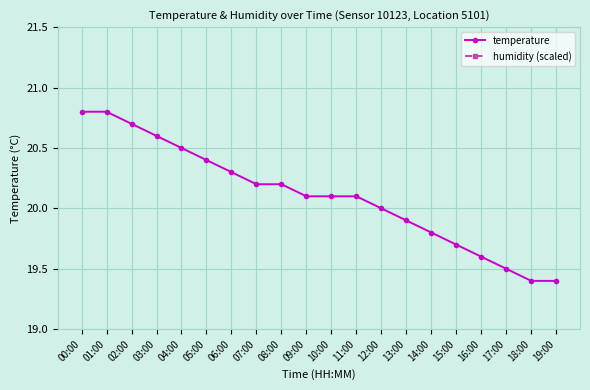

At 13:00, list the series in order from largest to smallest.

temperature, humidity (scaled)